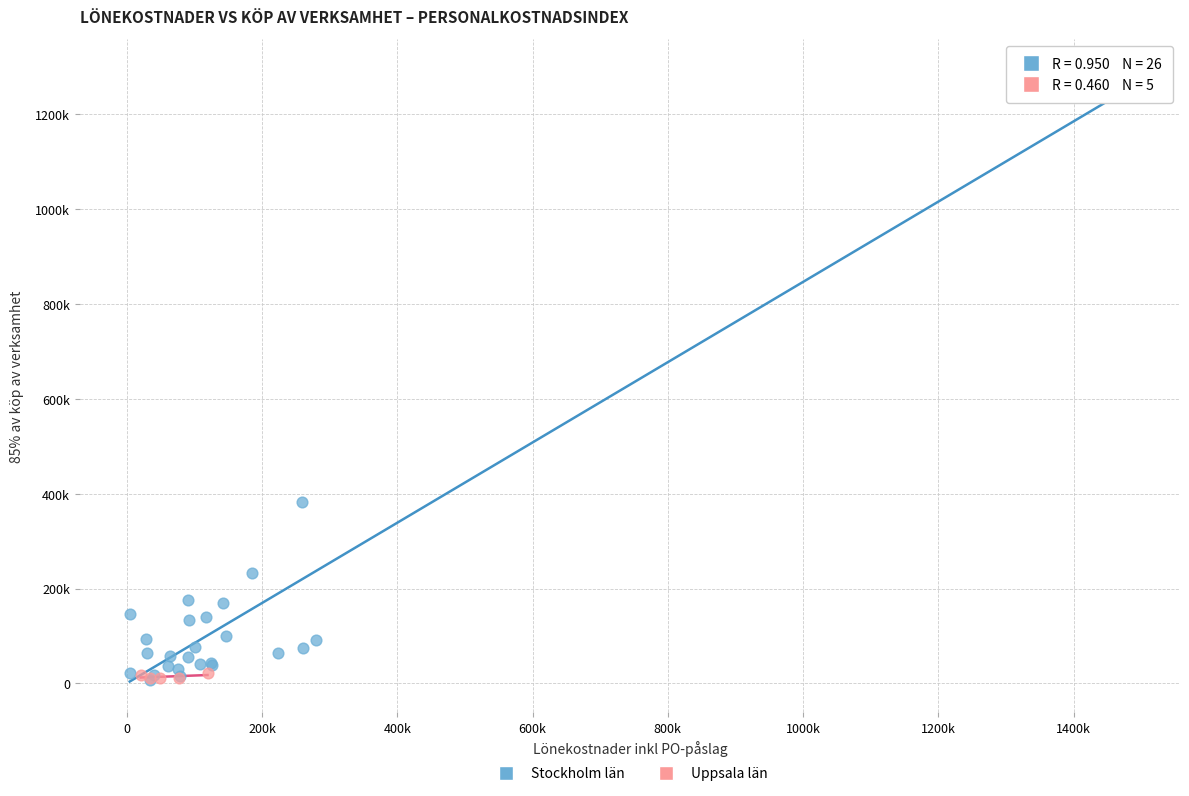

Which series has the largest Y range (max minus min)?

Stockholm län